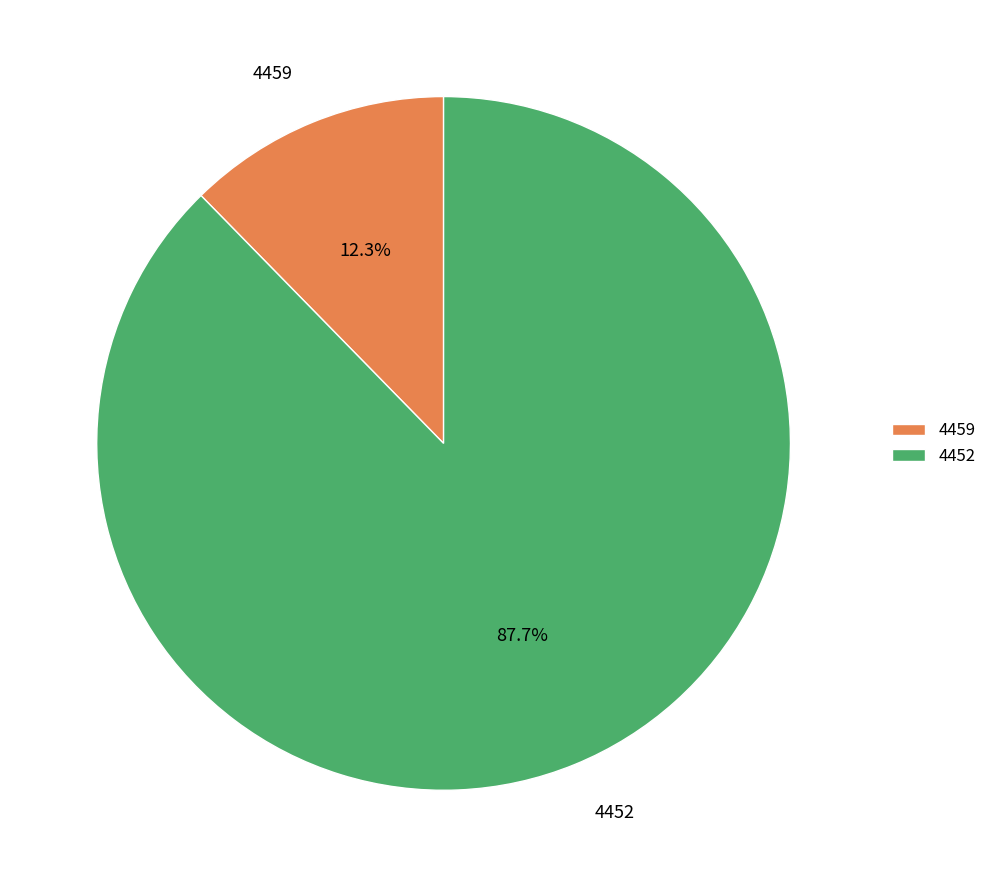

Count the number of slices in the pie.

2